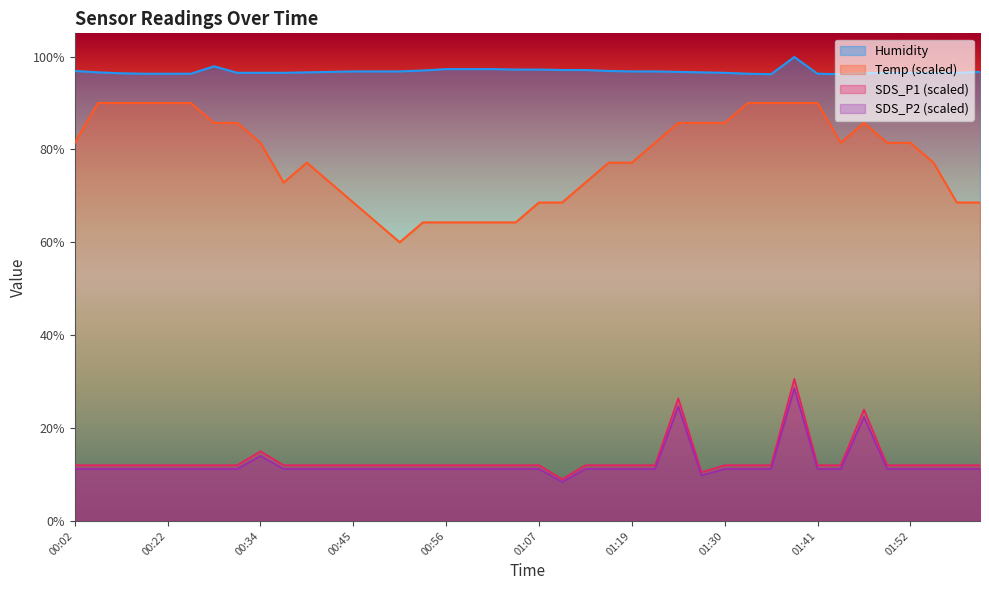

The SDS_P1 series shows 20.1 at 01:02. True or false?

False